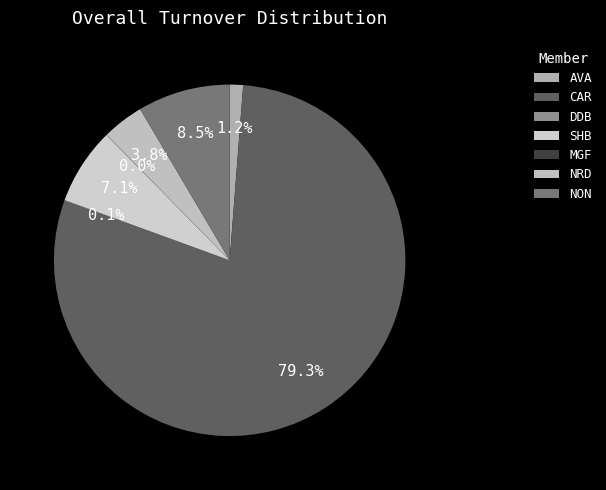

True or false: AVA accounts for 11% of the total.

False